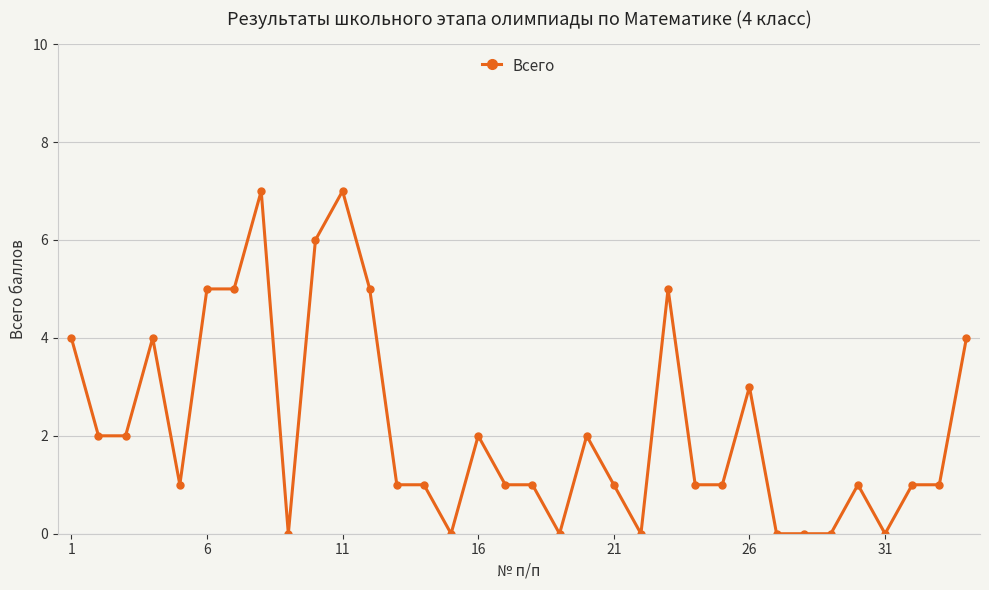

What is the maximum value shown in the chart?

7